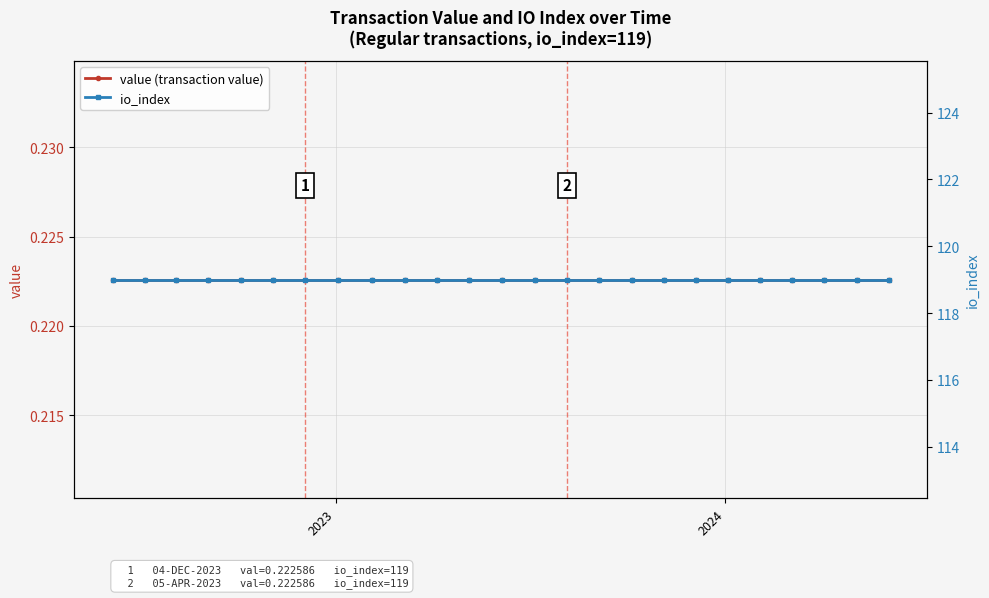

How many lines are shown in the chart?

2